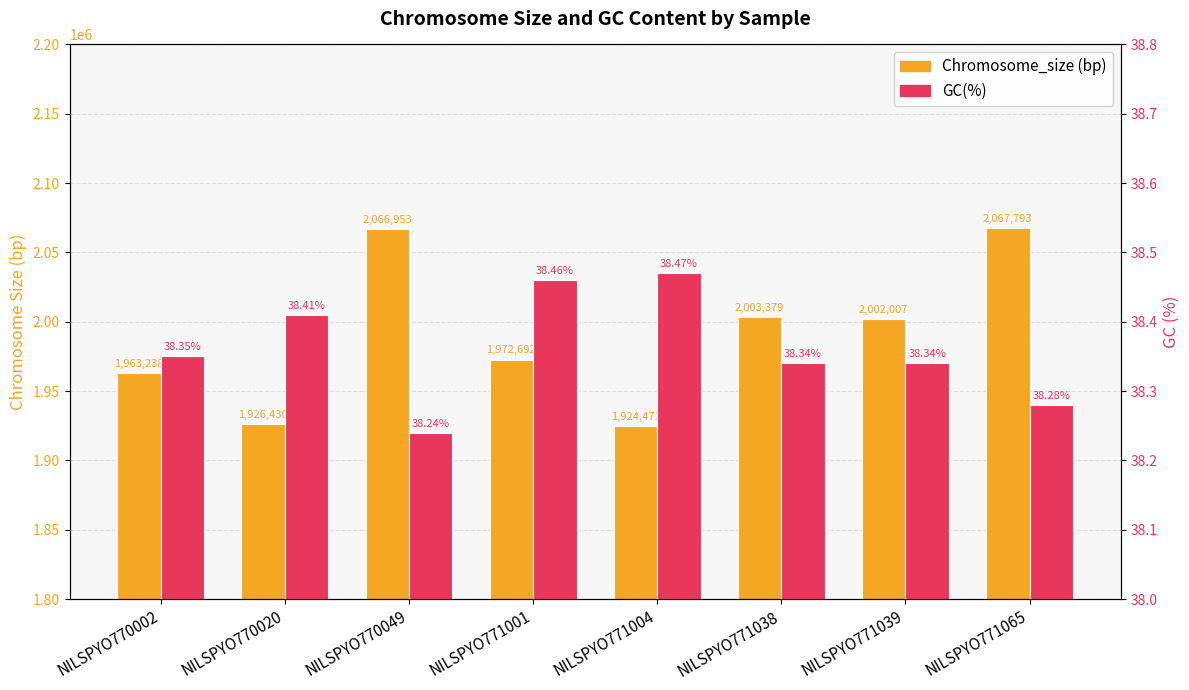

What is the total value across all series at NILSPYO771004?

1924509.5